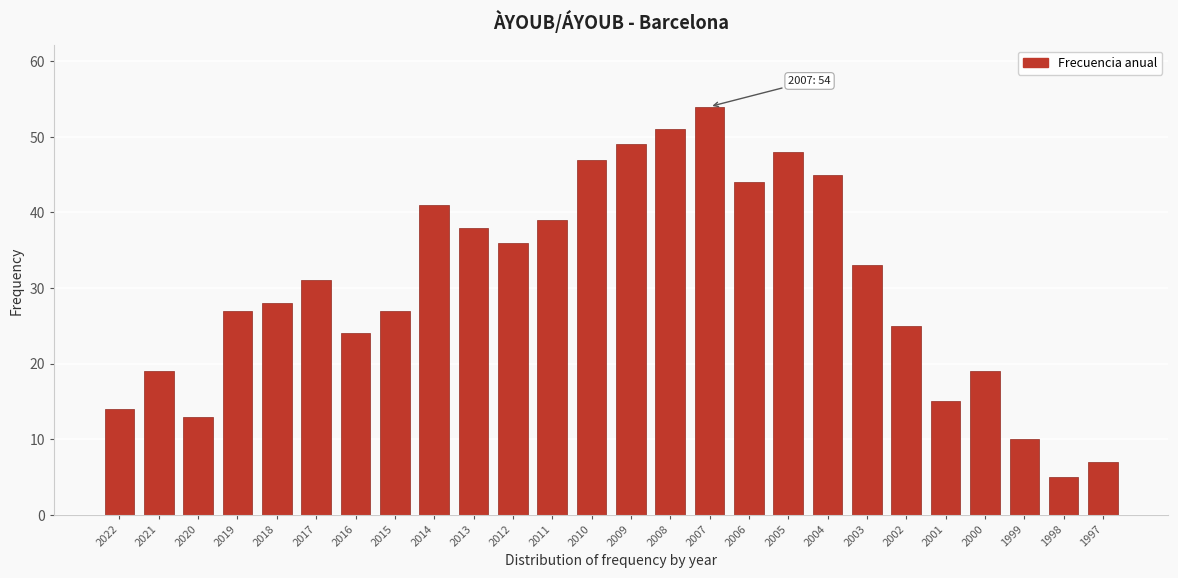

Reading left to right, what are all the values shown in this chart?

2022=14	2021=19	2020=13	2019=27	2018=28	2017=31	2016=24	2015=27	2014=41	2013=38	2012=36	2011=39	2010=47	2009=49	2008=51	2007=54	2006=44	2005=48	2004=45	2003=33	2002=25	2001=15	2000=19	1999=10	1998=5	1997=7